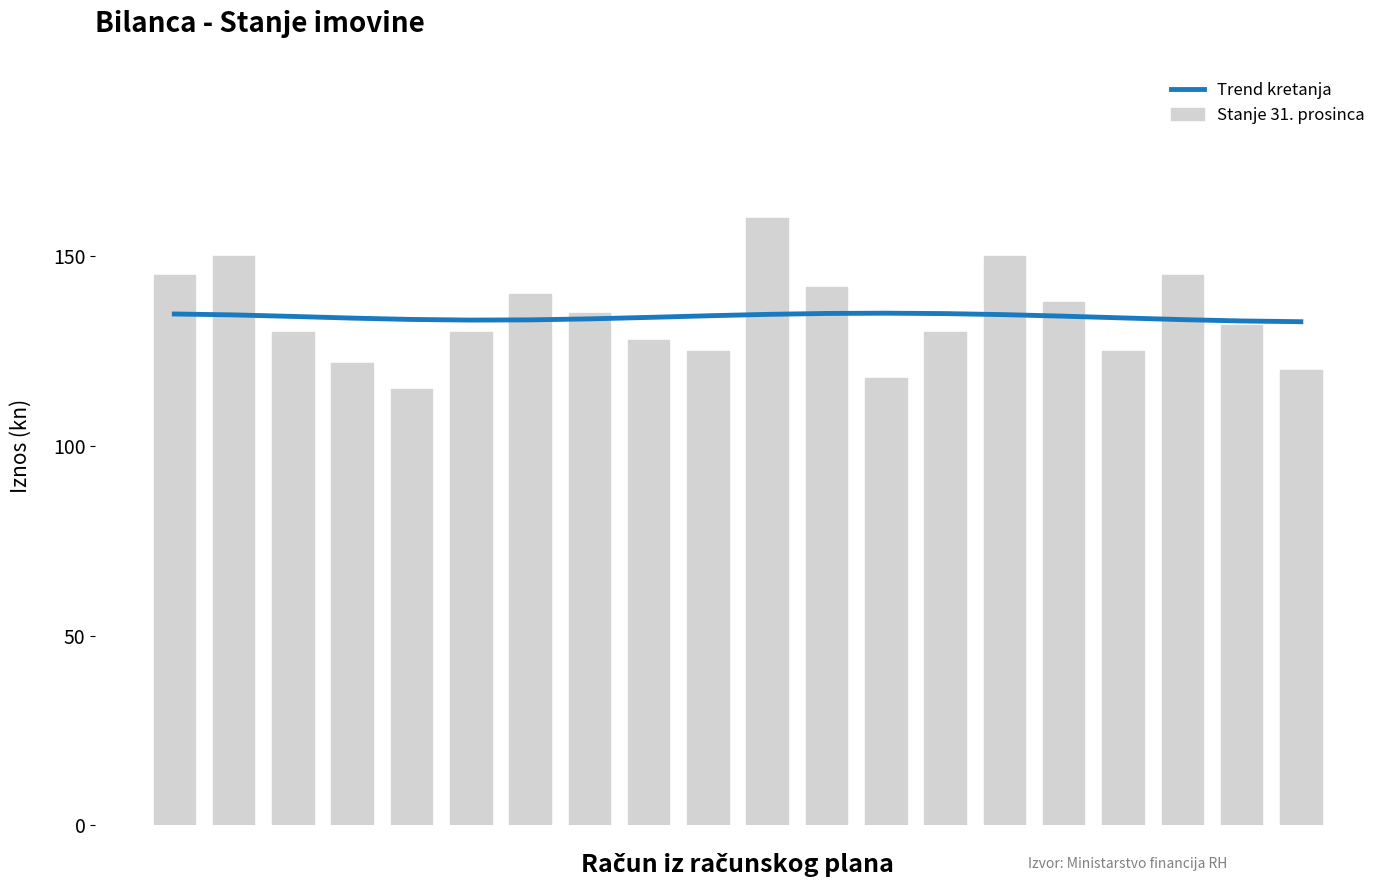

Reading left to right, extract all data points from this chart.

Trend kretanja: 134.8	134.6	134.2	133.7	133.4	133.2	133.3	133.5	133.9	134.3	134.7	134.9	135.0	134.9	134.6	134.2	133.8	133.3	133.0	132.8
Stanje 31. prosinca: 145.0	150.0	130.0	122.0	115.0	130.0	140.0	135.0	128.0	125.0	160.0	142.0	118.0	130.0	150.0	138.0	125.0	145.0	132.0	120.0